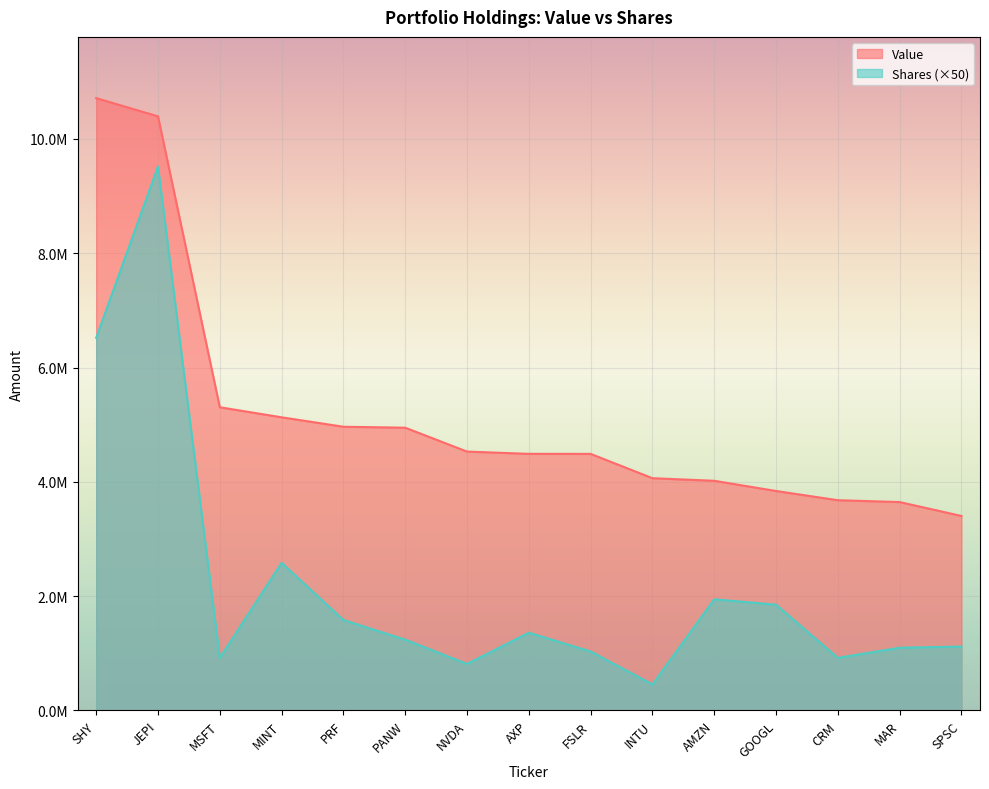

True or false: Shares and Value intersect in this chart.

False